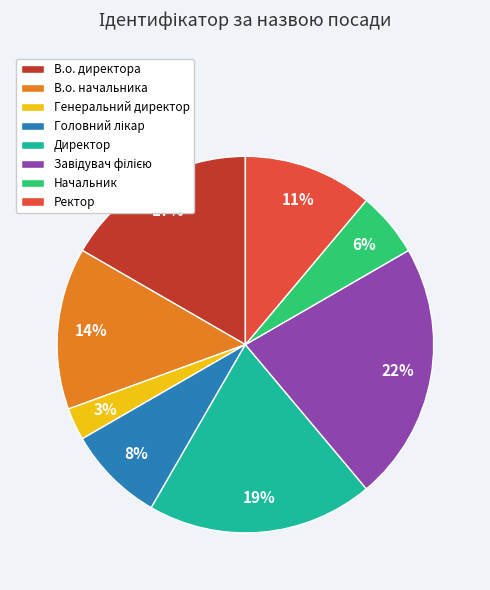

The В.о. начальника slice represents 14% of the pie. True or false?

True